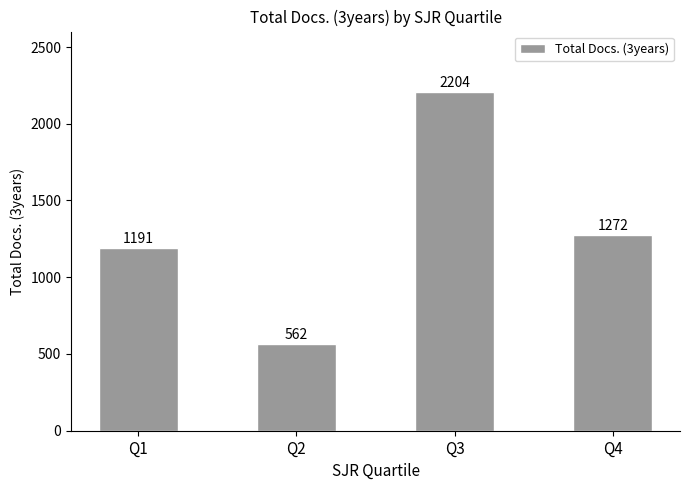

Reading left to right, transcribe all the data shown in this chart.

Q1=1191	Q2=562	Q3=2204	Q4=1272